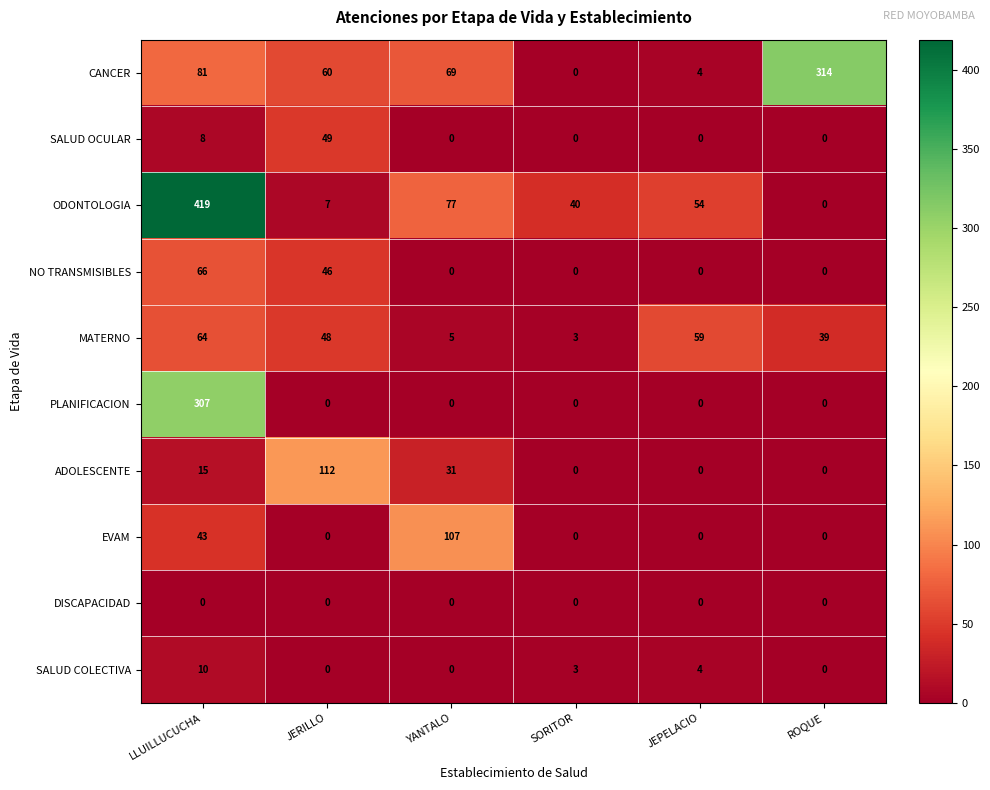

What is the spread (max minus min) of values at JERILLO?

112